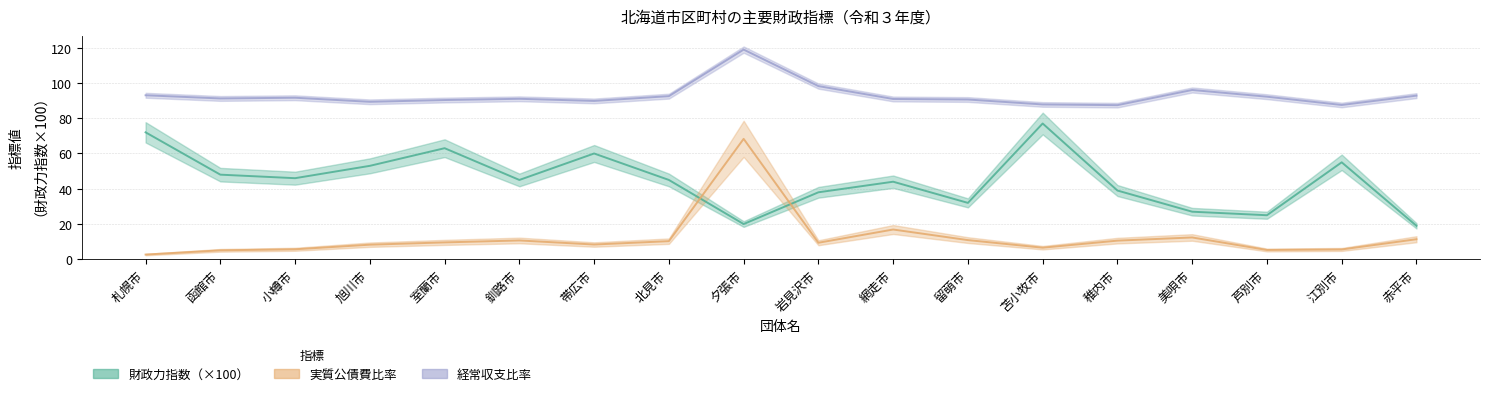

How many interior local valleys does the 実質公債費比率 series have?

4